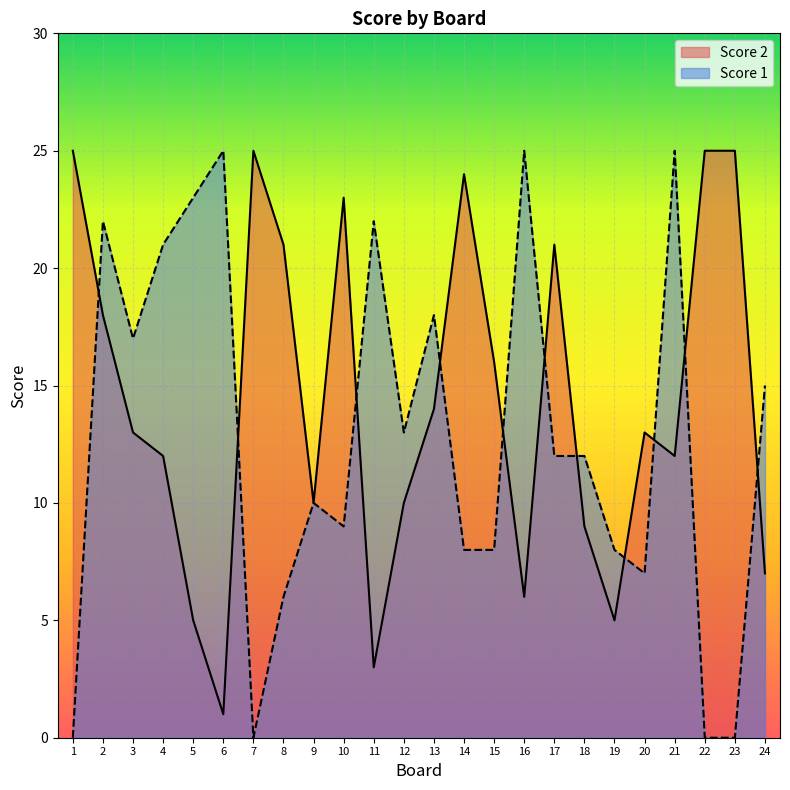

The value of Score 2 at 5 is 9. True or false?

False